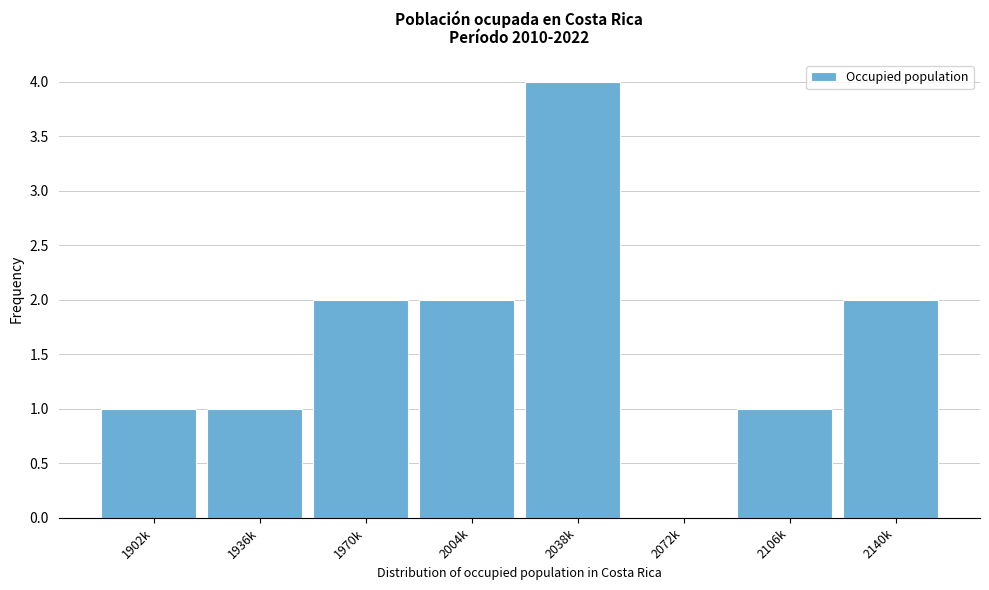

Reading left to right, what are all the values shown in this chart?

1902k=1	1936k=1	1970k=2	2004k=2	2038k=4	2072k=0	2106k=1	2140k=2